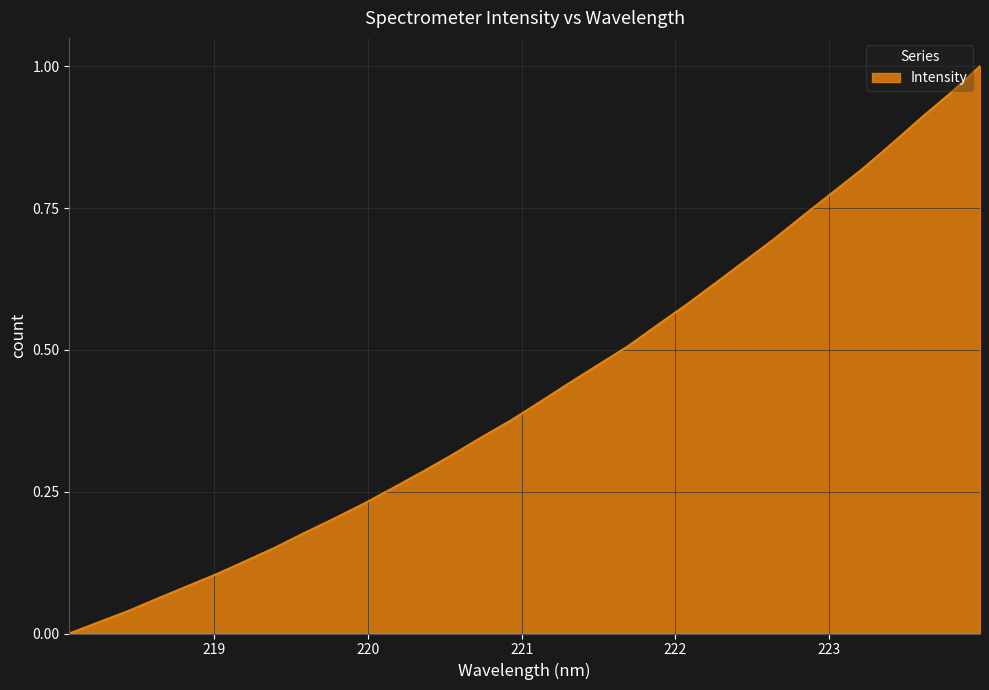

Rank the categories by value from highest to lowest.

223.9802, 223.7895, 223.5987, 223.408, 223.2172, 223.0264, 222.8355, 222.6447, 222.4538, 222.263, 222.0721, 221.8812, 221.6902, 221.4993, 221.3083, 221.1174, 220.9264, 220.7354, 220.5444, 220.3533, 220.1623, 219.9712, 219.7801, 219.589, 219.3979, 219.2067, 219.0156, 218.8244, 218.6332, 218.442, 218.2508, 218.0596